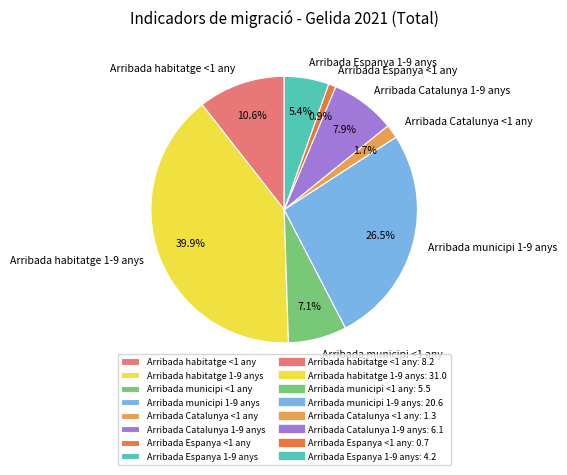

Approximately how many times larger is the value at Arribada municipi <1 any compared to Arribada Catalunya 1-9 anys?

0.9